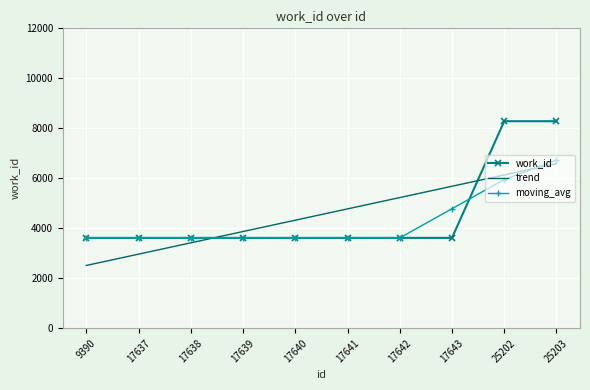

What is the spread (max minus min) of values at 17637?

650.7